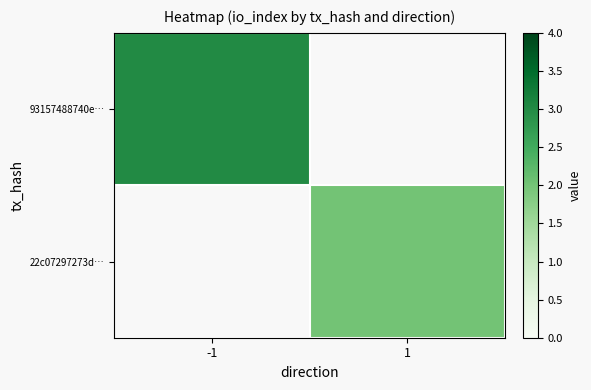

How many positive values does the 22c07297273d… series have?

1